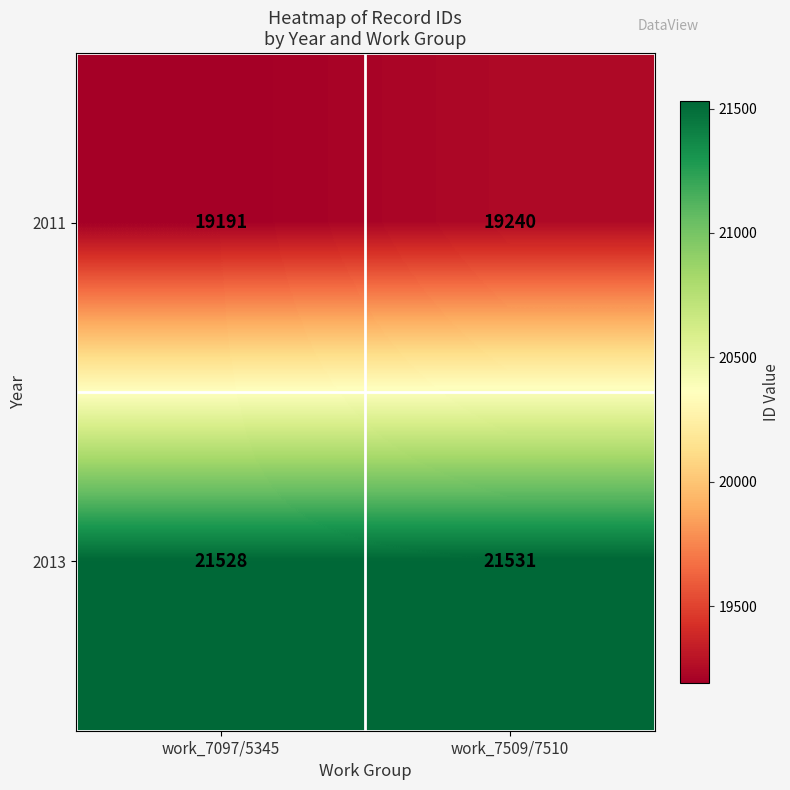

Where is 2011 nearest to the value 19215?

work_7097/5345